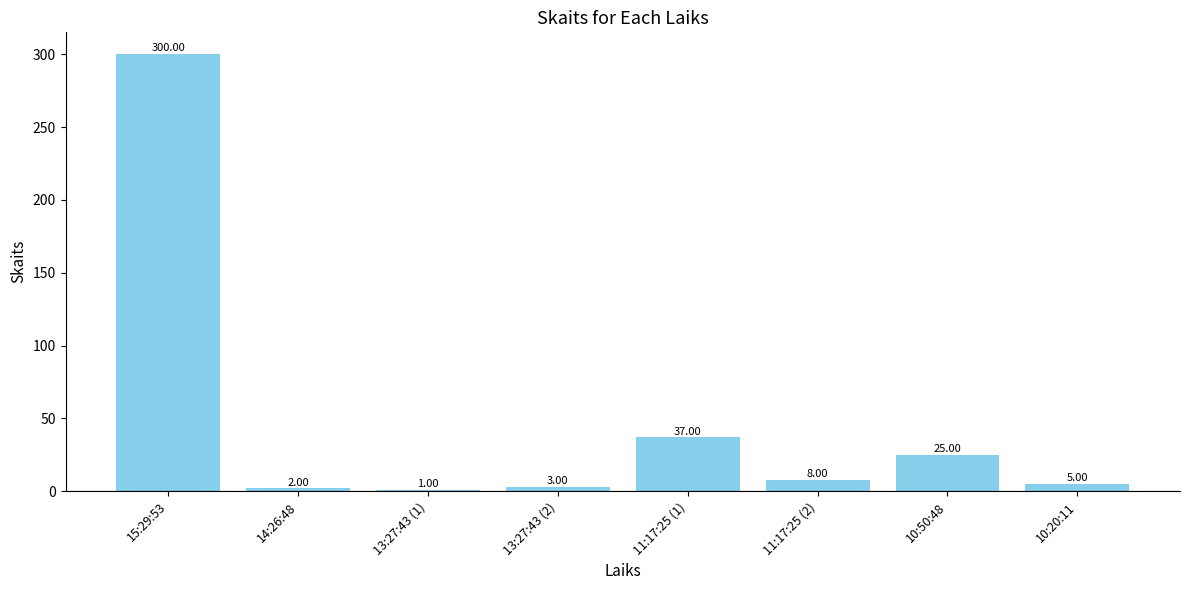

What is the label of the 3rd bar from the left?

13:27:43 (1)